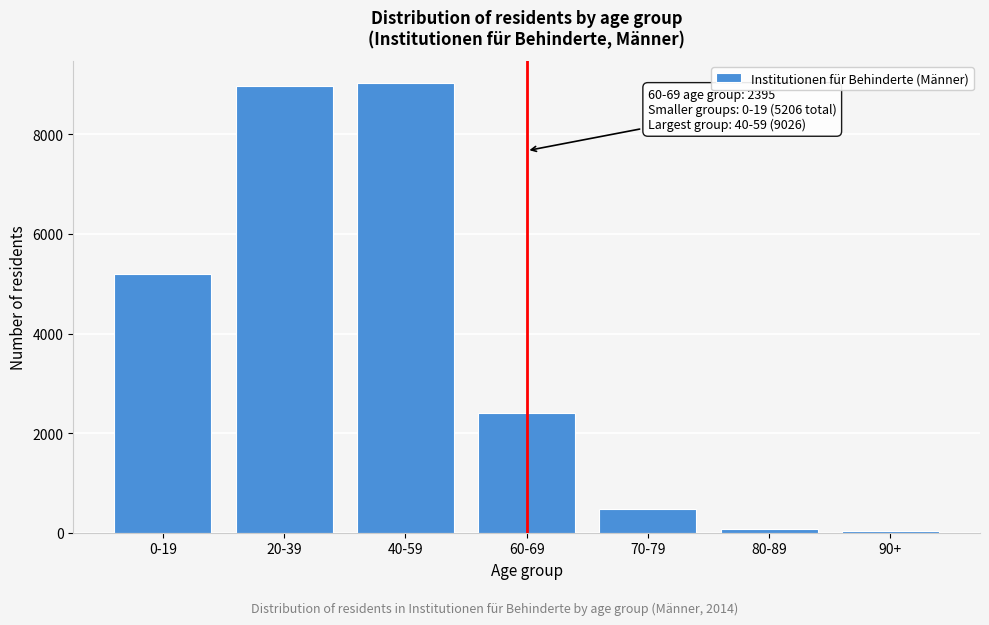

Reading left to right, extract all data points from this chart.

0-19=5206	20-39=8962	40-59=9026	60-69=2395	70-79=481	80-89=74	90+=27